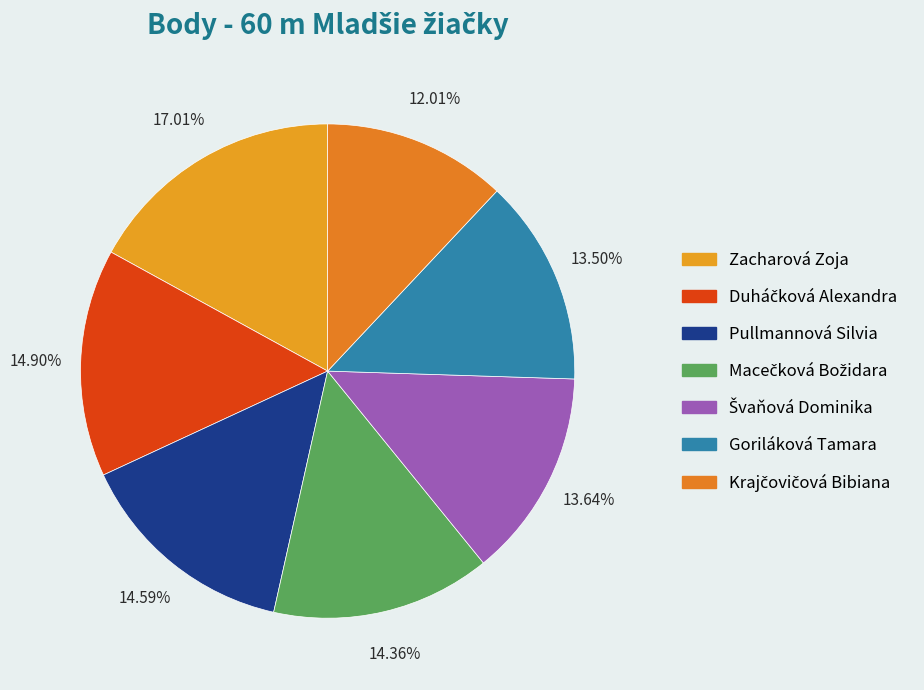

Is it true that Macečková Božidara is 14% of the pie?

True